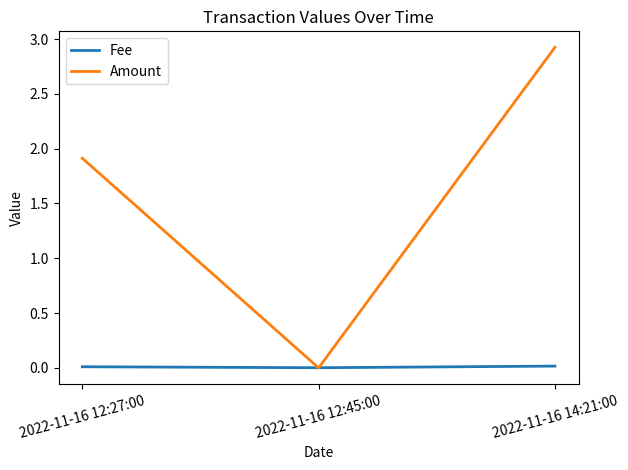

List the series in order of their peak value, highest first.

Amount, Fee